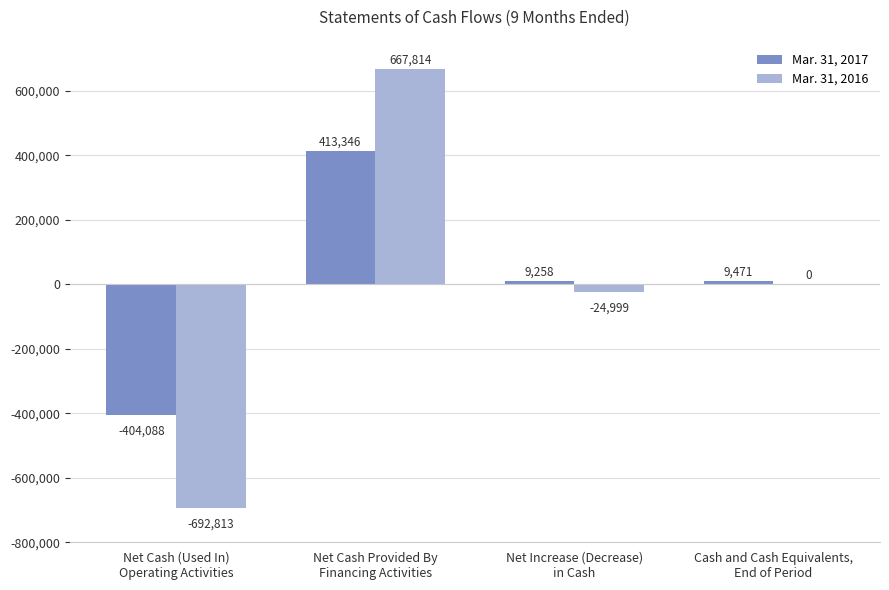

What is the maximum value shown in the chart?

667814